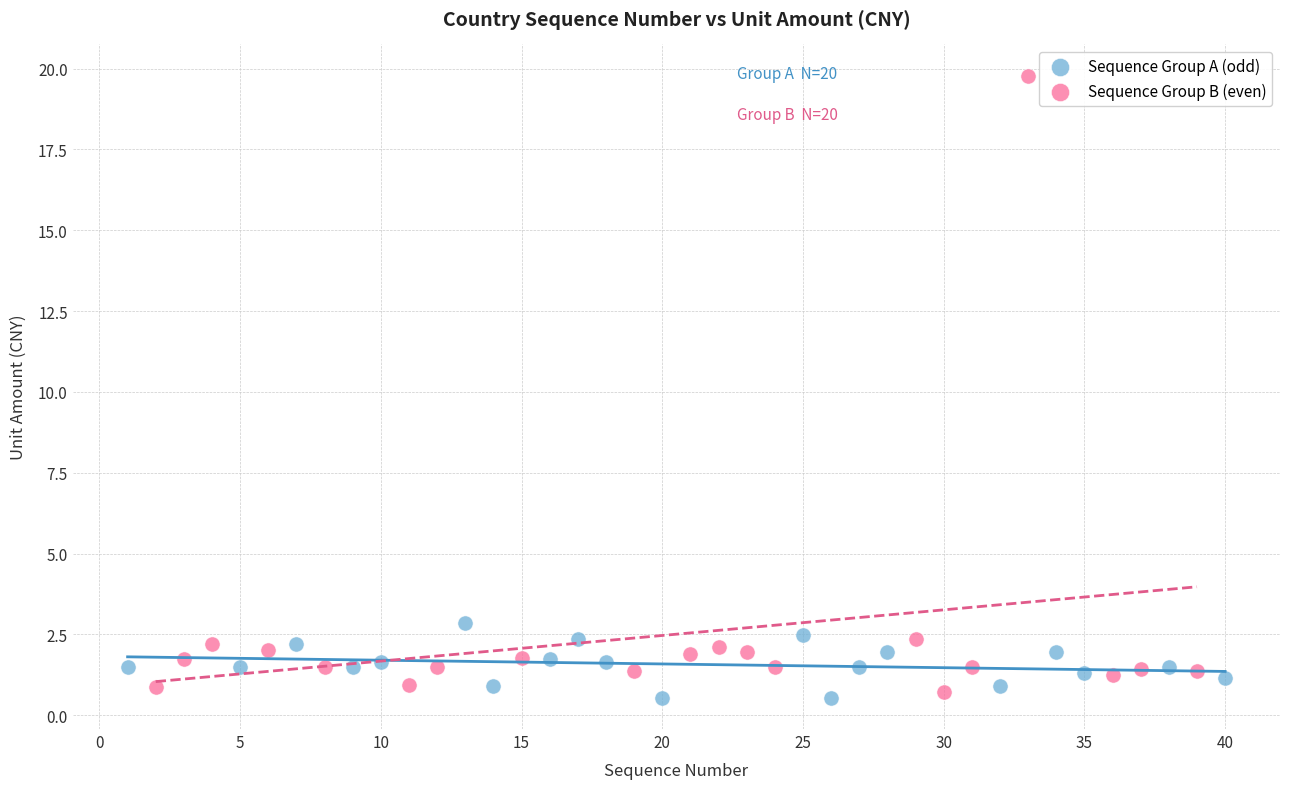

Which series has the largest Y range (max minus min)?

Sequence Group B (even)